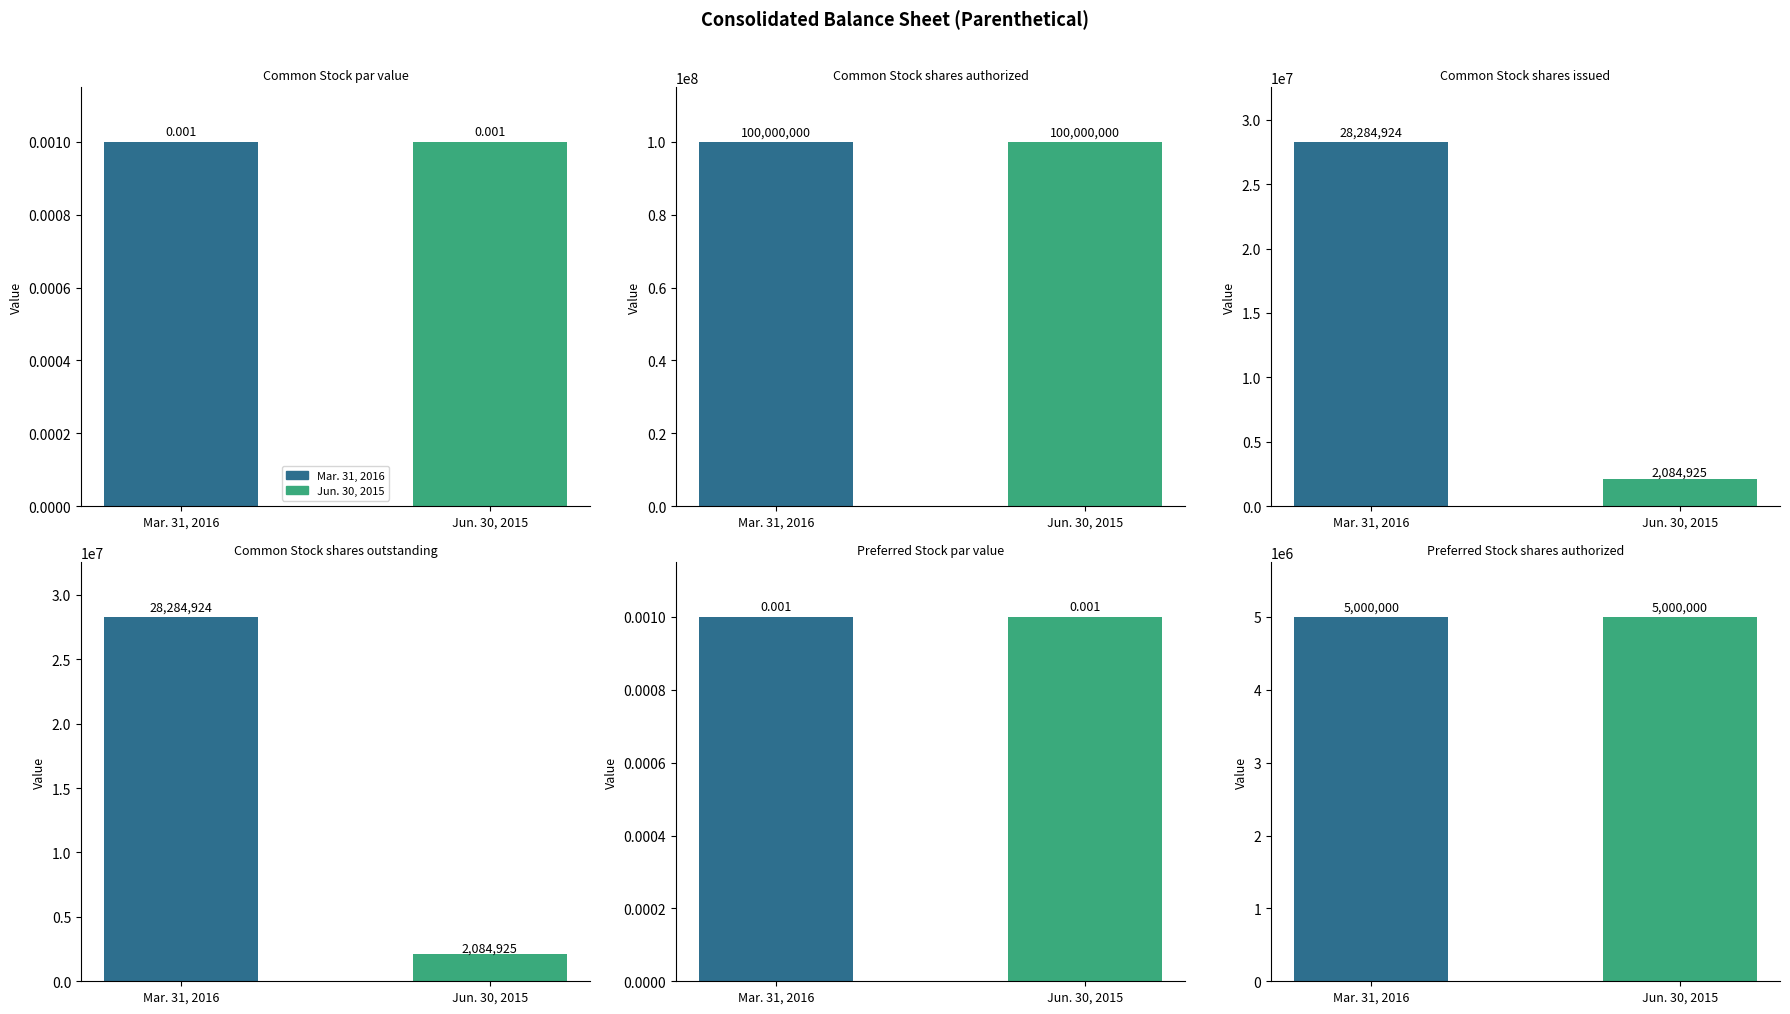

Between Common Stock shares issued and Preferred Stock shares authorized, which is larger?

Common Stock shares issued